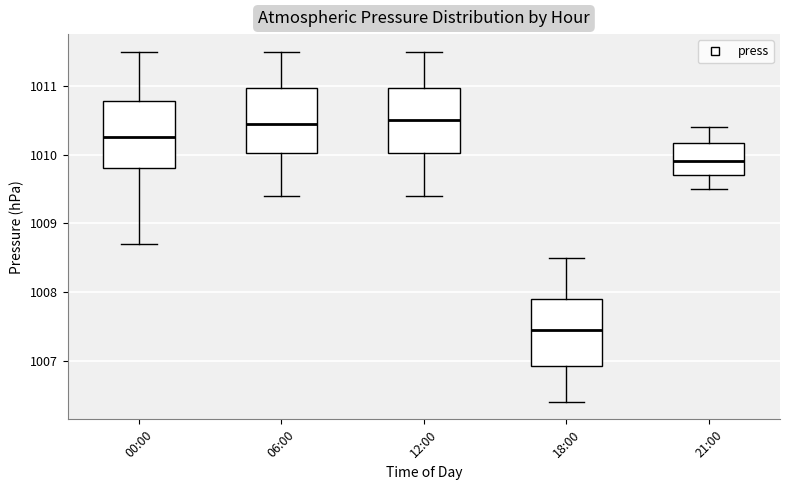

Reading left to right, read every box against the y-axis: the position of its median line, the range the box covers, and the ends of its whiskers. The values are not printed on the chart, so give them approximately, as read against the axis.

00:00: median 1010.3, box 1009.8 to 1010.8, whiskers 1008.7 to 1011.5
06:00: median 1010.5, box 1010.0 to 1011.0, whiskers 1009.4 to 1011.5
12:00: median 1010.5, box 1010.0 to 1011.0, whiskers 1009.4 to 1011.5
18:00: median 1007.5, box 1006.9 to 1007.9, whiskers 1006.4 to 1008.5
21:00: median 1009.9, box 1009.7 to 1010.2, whiskers 1009.5 to 1010.4